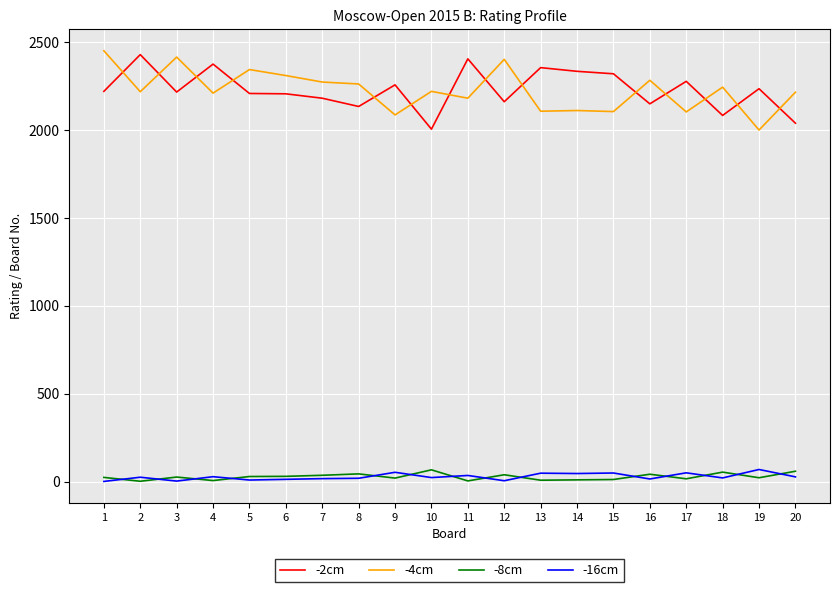

The value of -4cm at 3 is 3946. True or false?

False